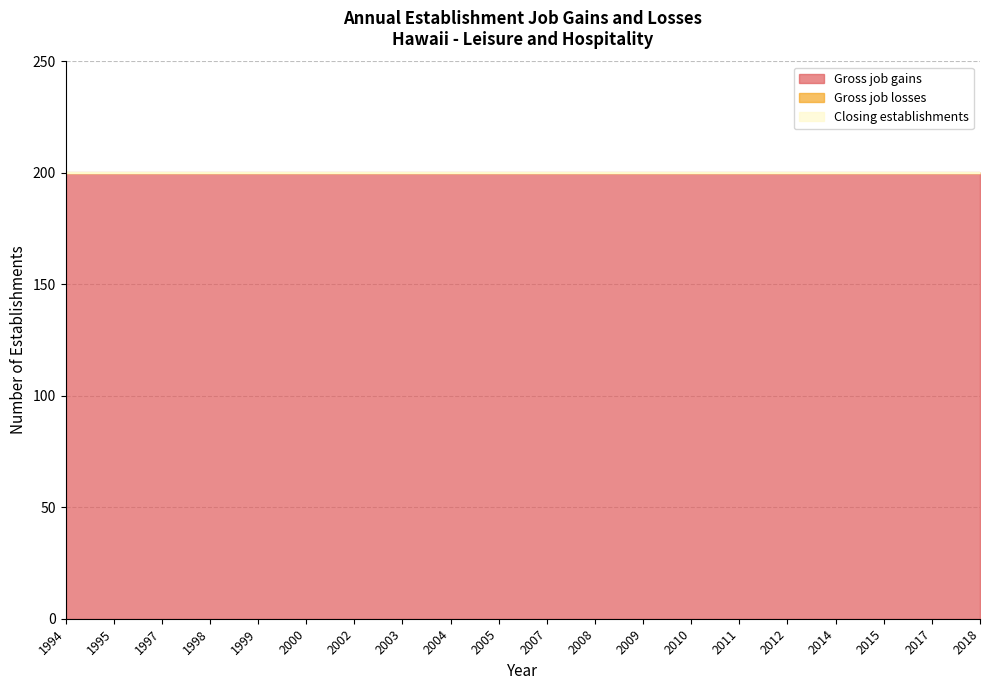

Rank the series by their maximum value, from highest to lowest.

Gross job gains, Gross job losses, Closing establishments